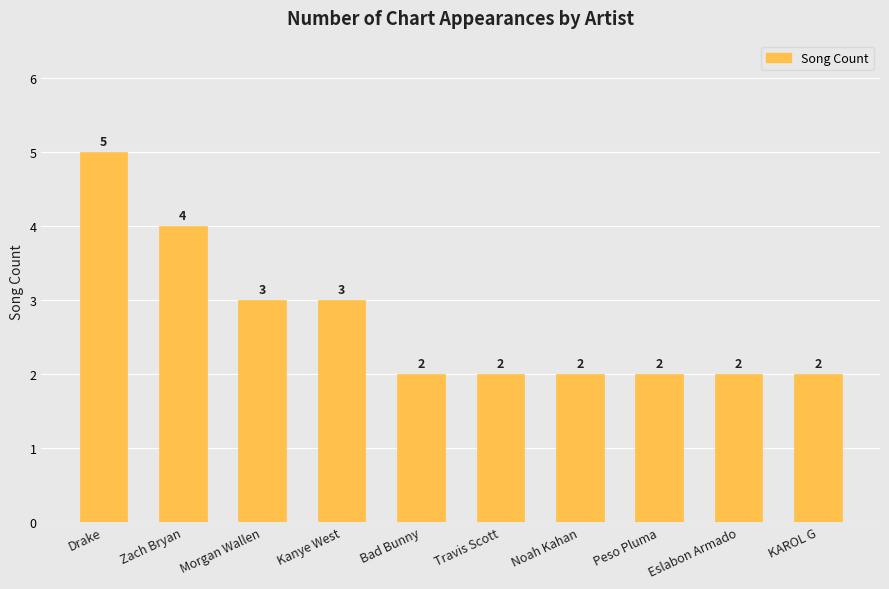

What is the average value?

3